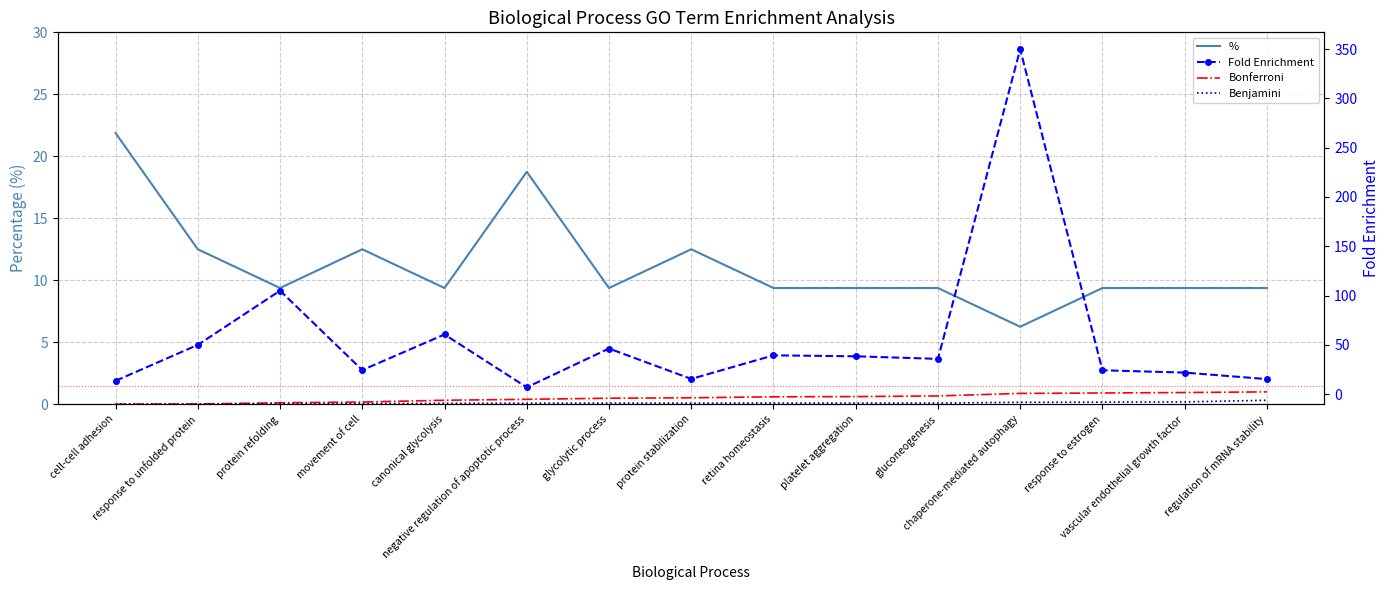

What are all the series names shown in the legend?

%, Bonferroni, Benjamini, Fold Enrichment